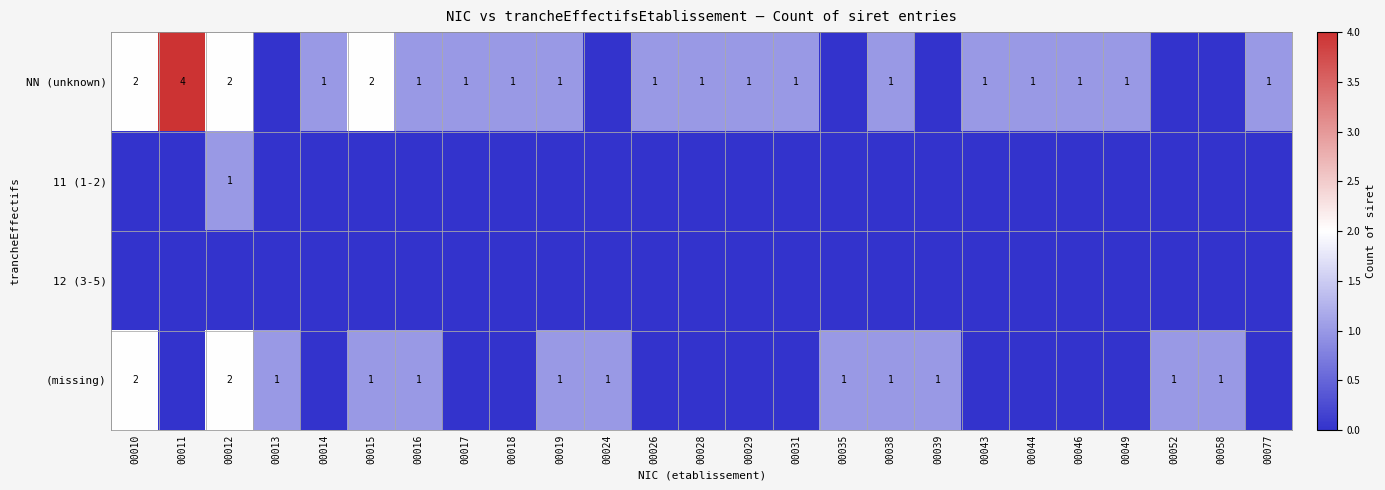

The value of (missing) at 00038 is 0. True or false?

False